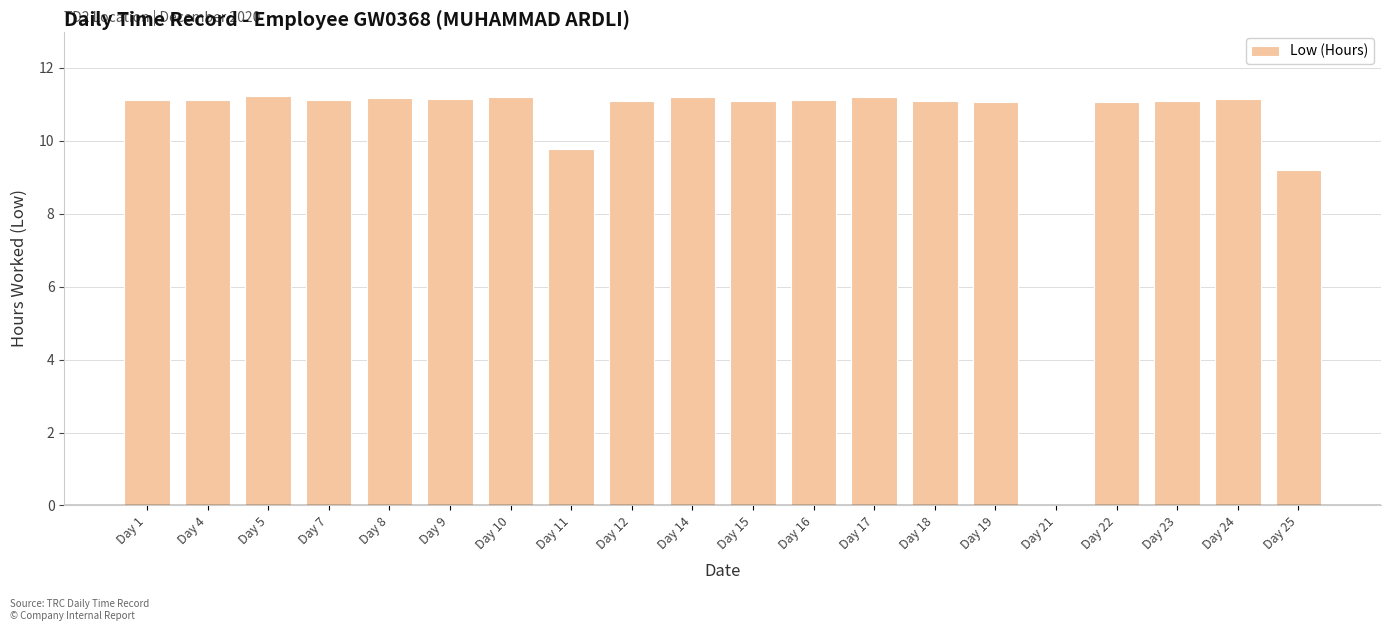

How many positive values are there?

19